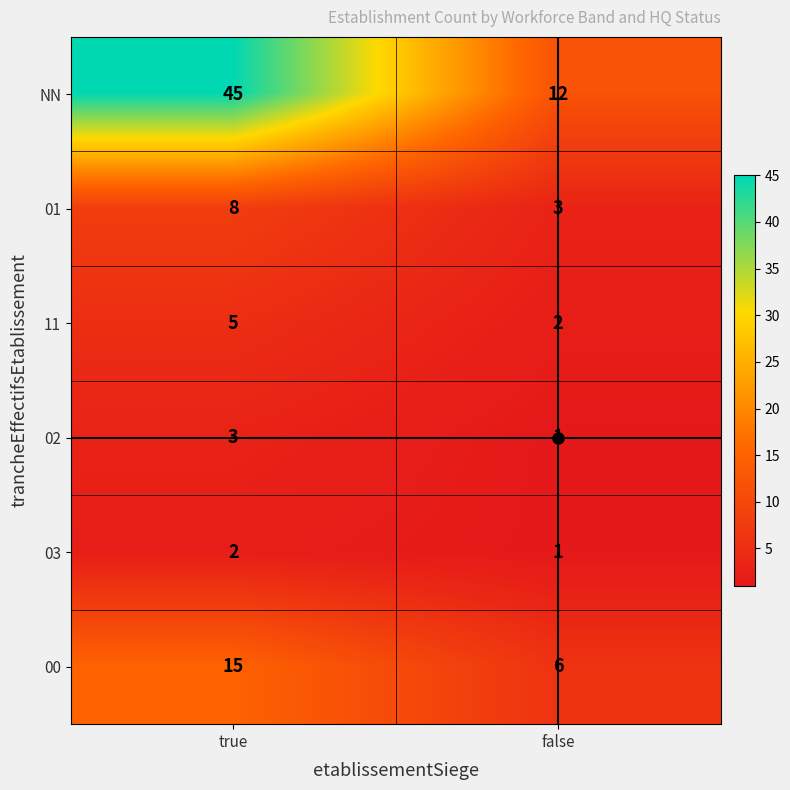

Which label corresponds to the smallest value in the chart?

false